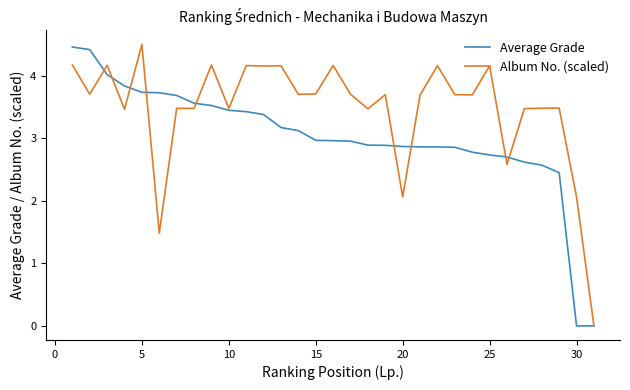

What is the difference between the second highest and minimum values in the Average Grade series?

4.4